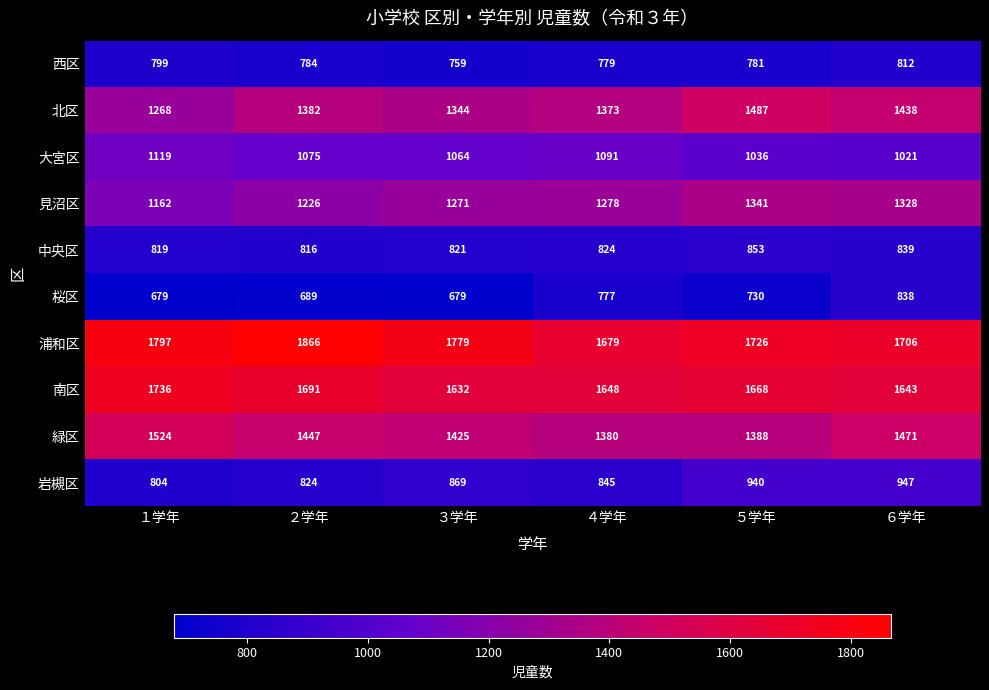

Is it true that 中央区 equals 819 at １学年?

True